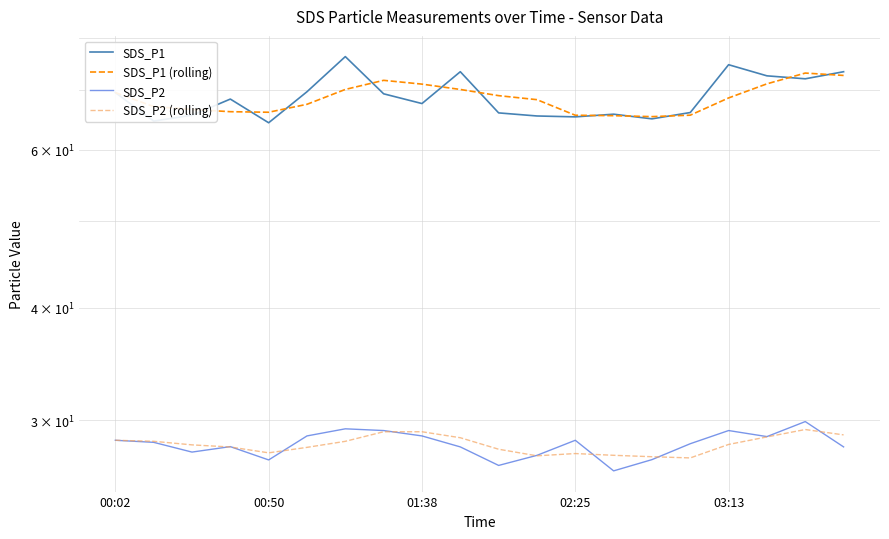

How many values in the SDS_P1 series are below 68?

10